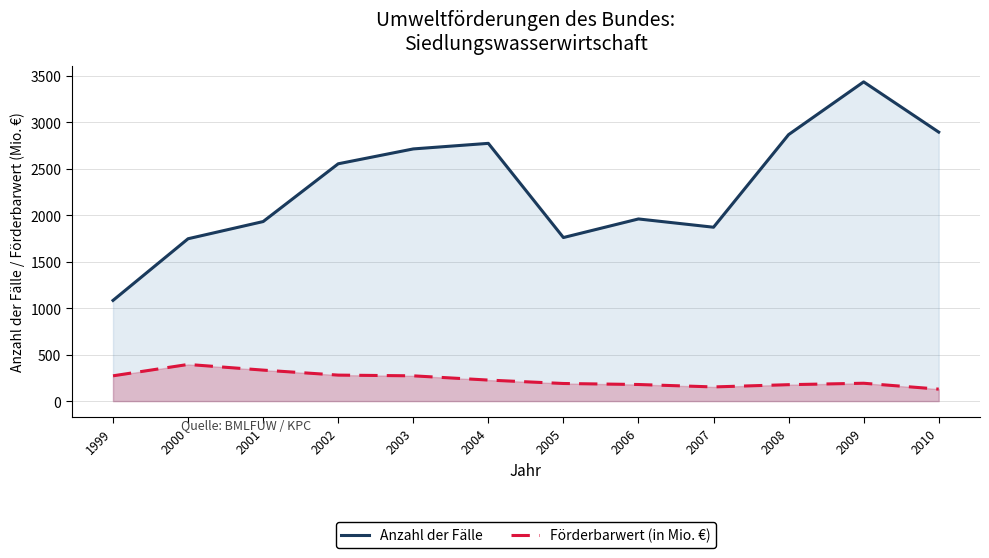

The value of Förderbarwert (in Mio. €) at 2003 is 128.9. True or false?

False